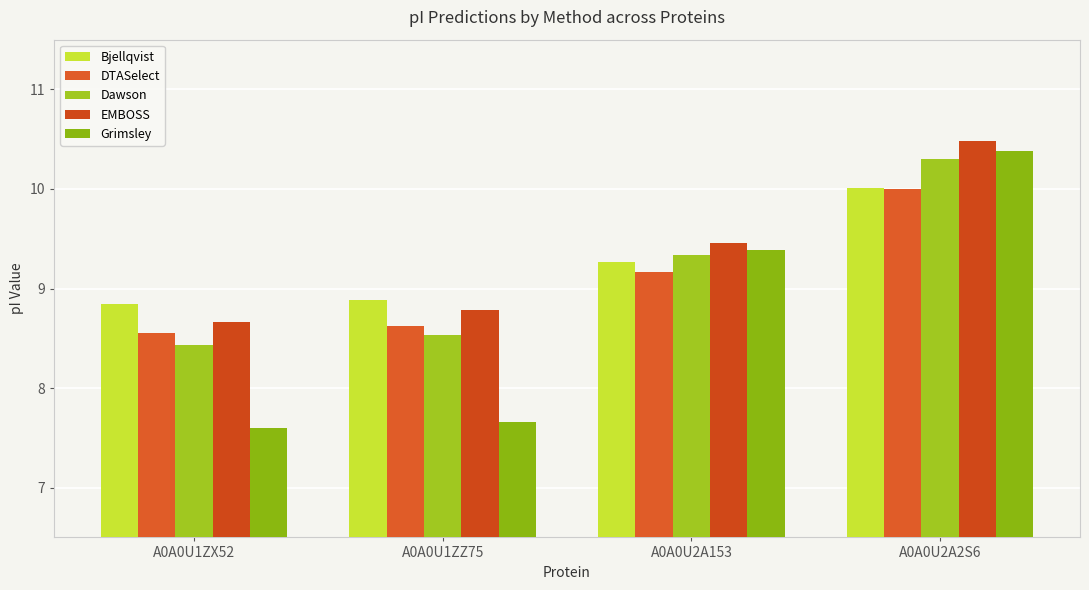

Count the EMBOSS values in the range 8 to 10.

3